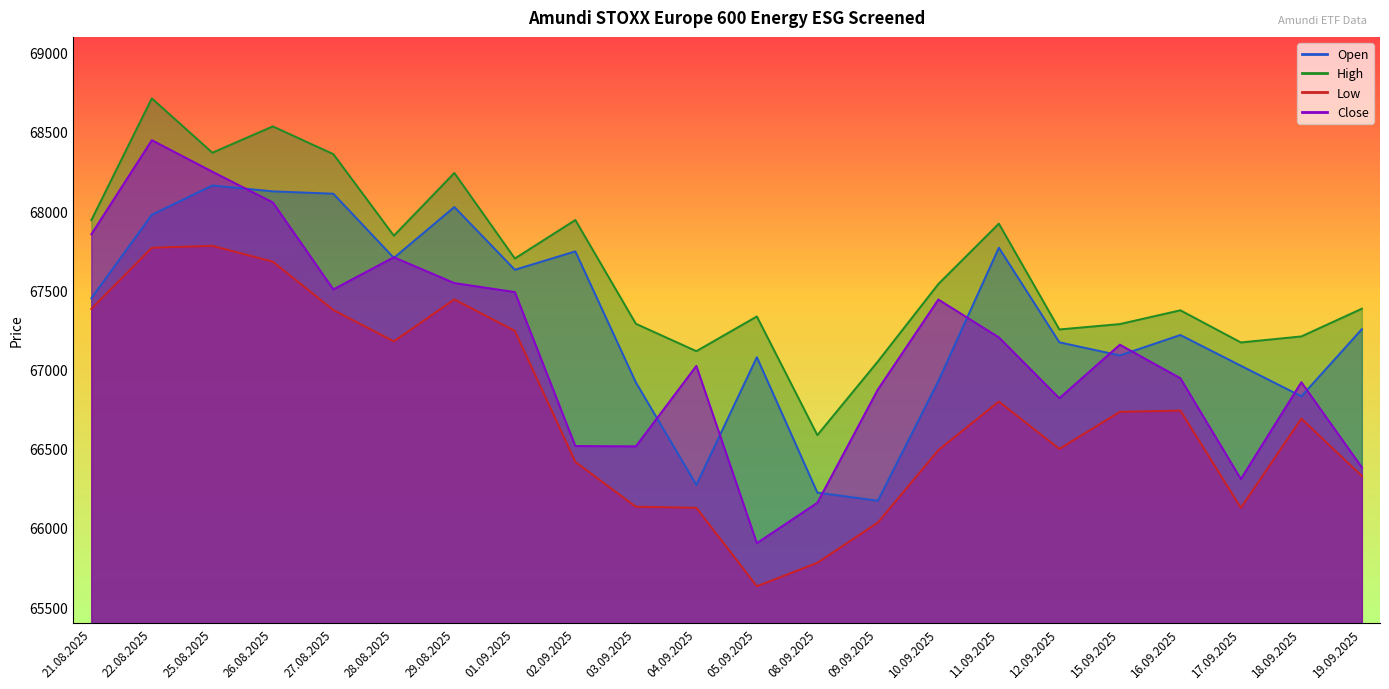

True or false: Low has a value of 21774 at 15.09.2025.

False